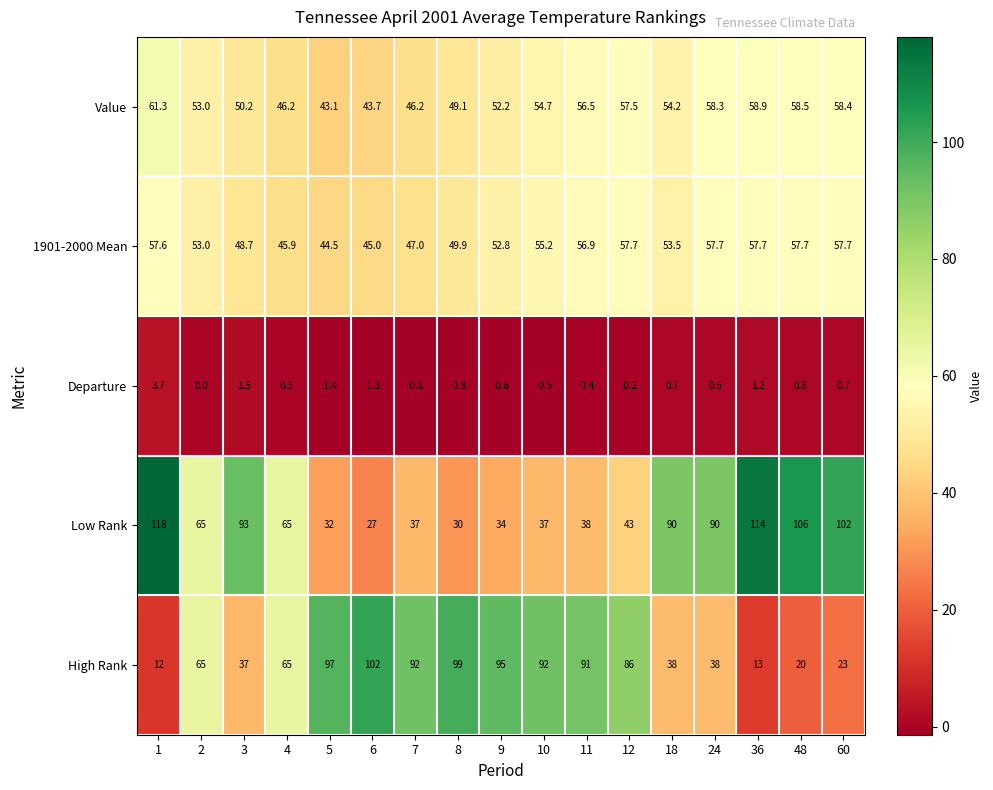

What is the total value across all series at 36?

244.8